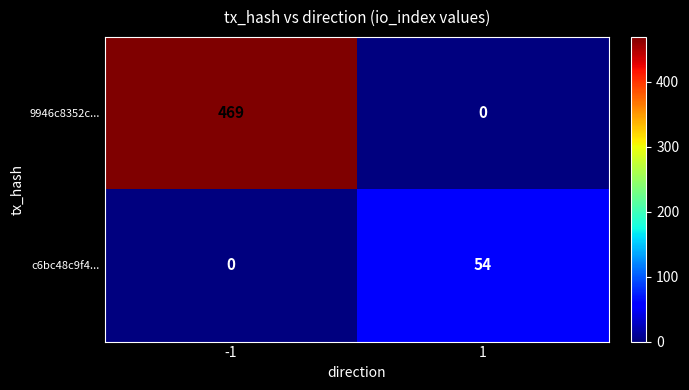

What is the approximate value of c6bc48c9f4... at 1?

54